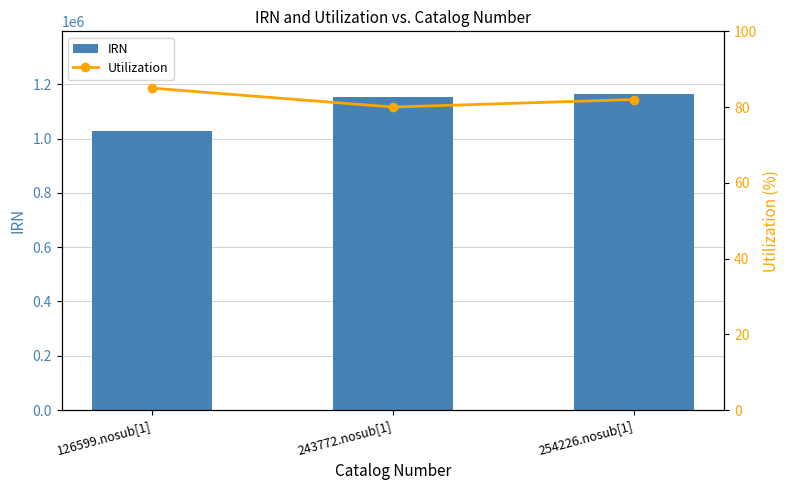

What is the difference between the Utilization values at 126599.nosub[1] and 254226.nosub[1]?

3